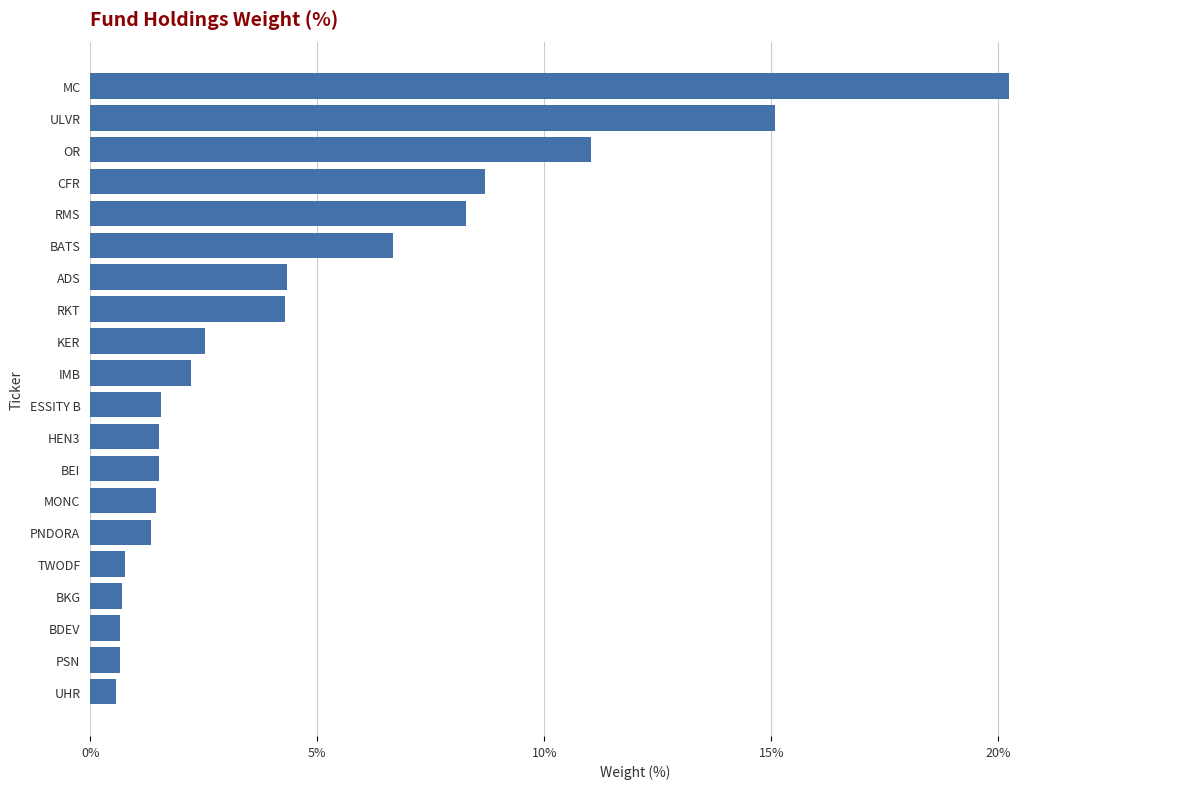

True or false: the data shows 1.4 at MONC.

True